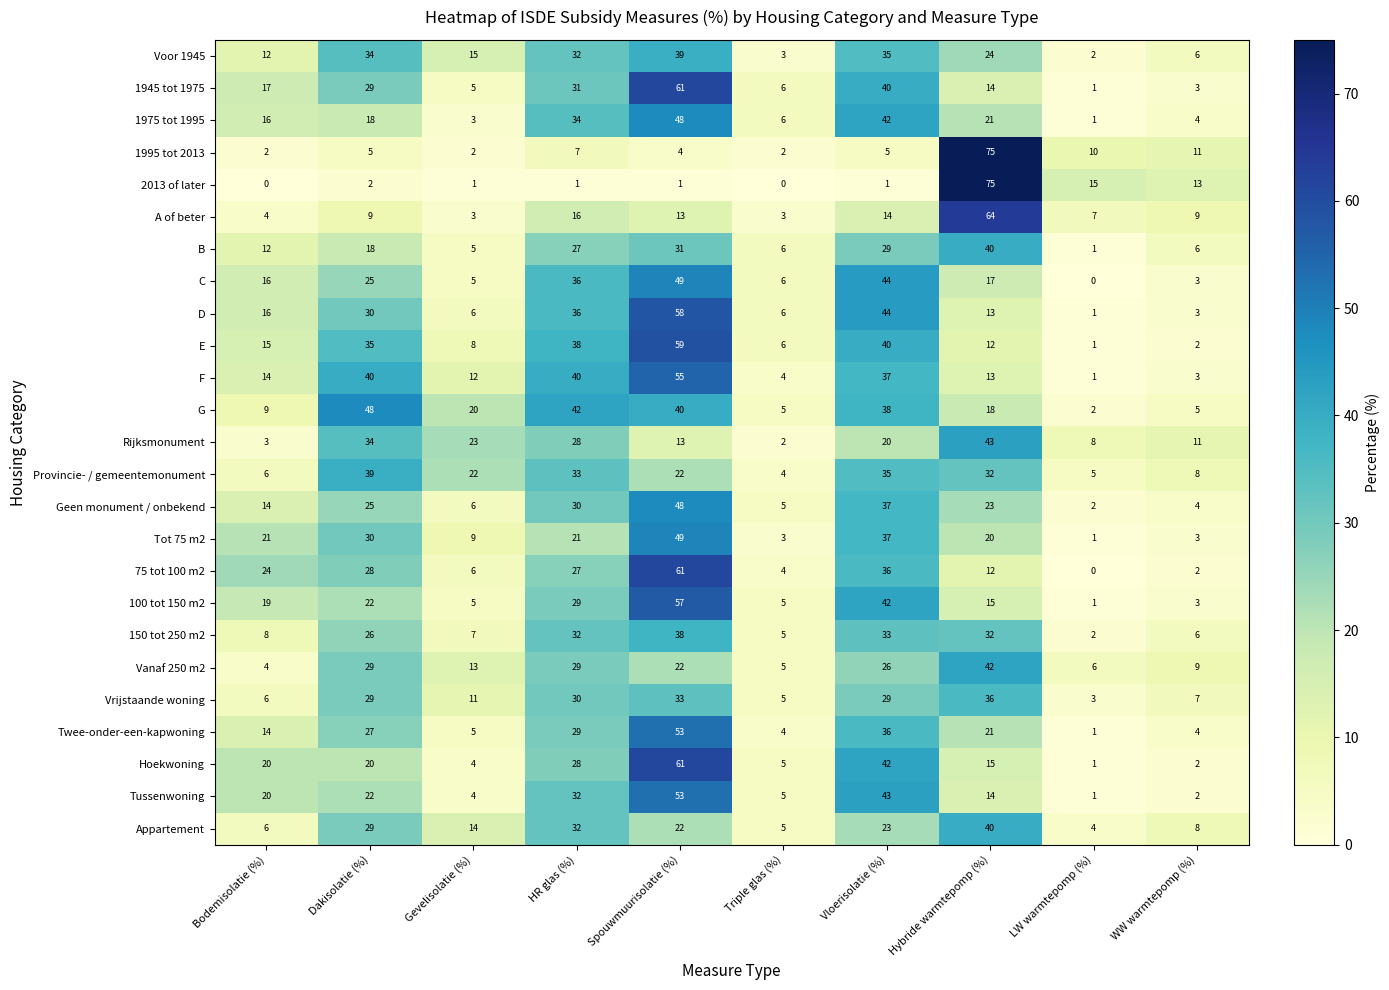

Where is Tussenwoning nearest to the value 27?

Dakisolatie (%)